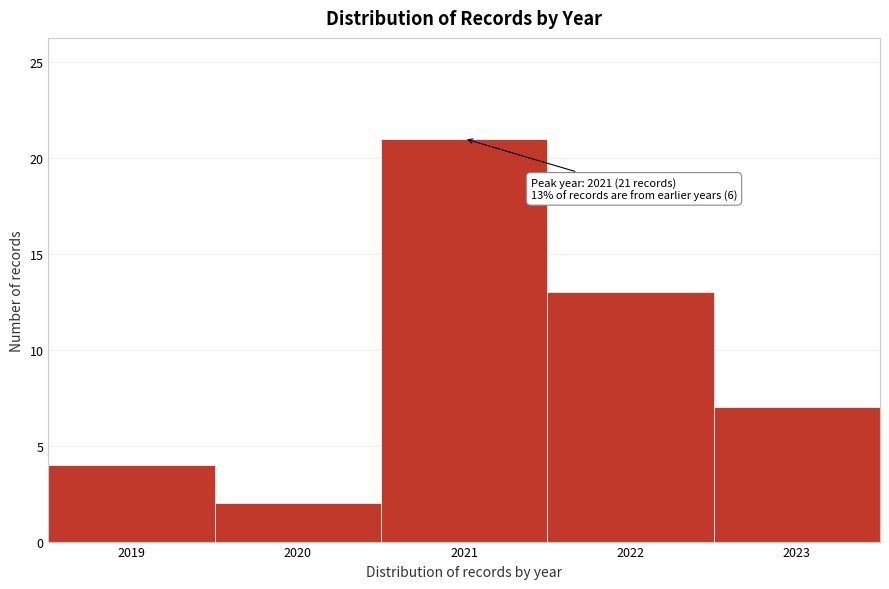

Which range on the x-axis has the tallest bar?

2020.5 to 2021.5